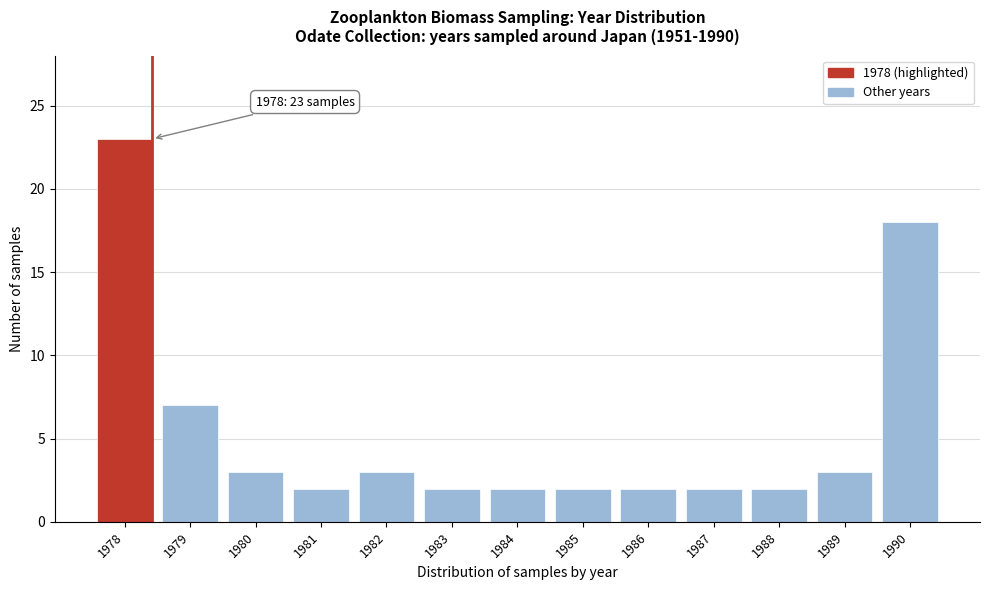

Reading left to right, what are all the values shown in this chart?

23	7	3	2	3	2	2	2	2	2	2	3	18